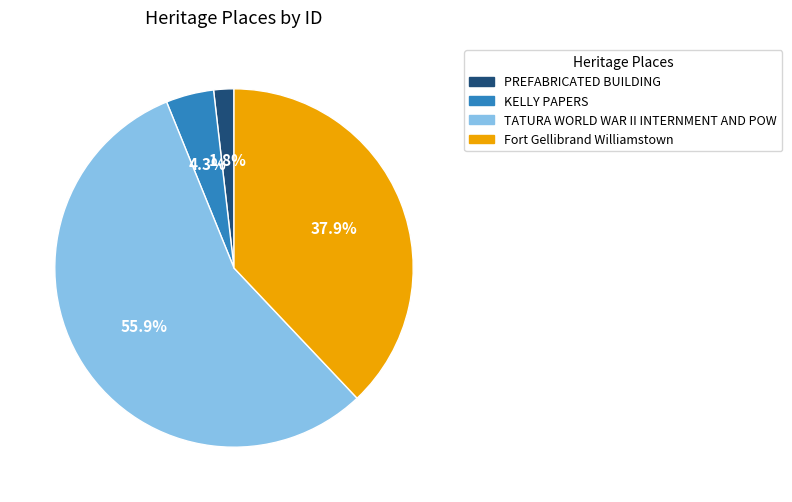

How many segments does this pie chart have?

4